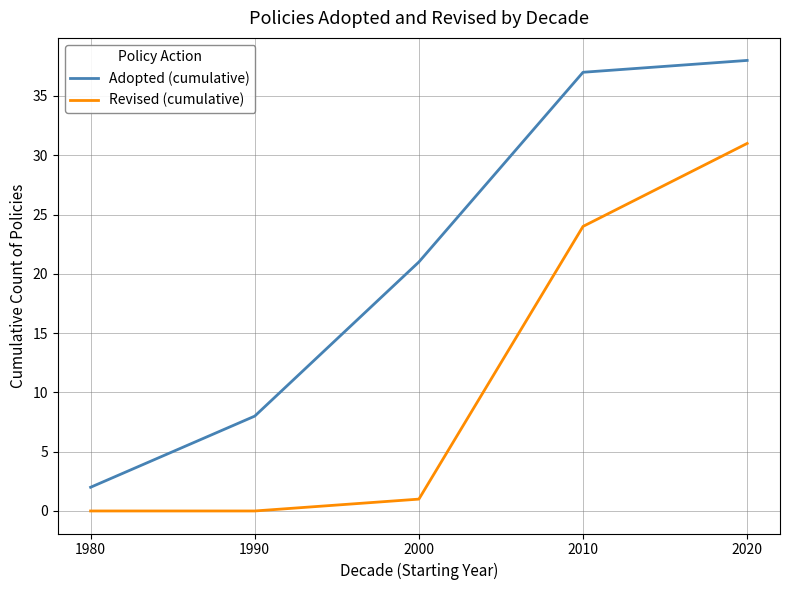

How many lines are shown in the chart?

2